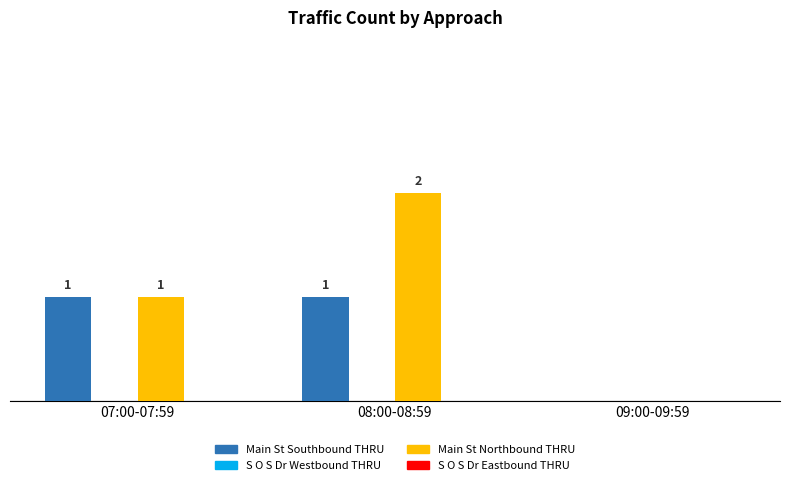

Is the value of Main St Southbound THRU at 08:00-08:59 greater than the value of Main St Northbound THRU at 09:00-09:59?

Yes